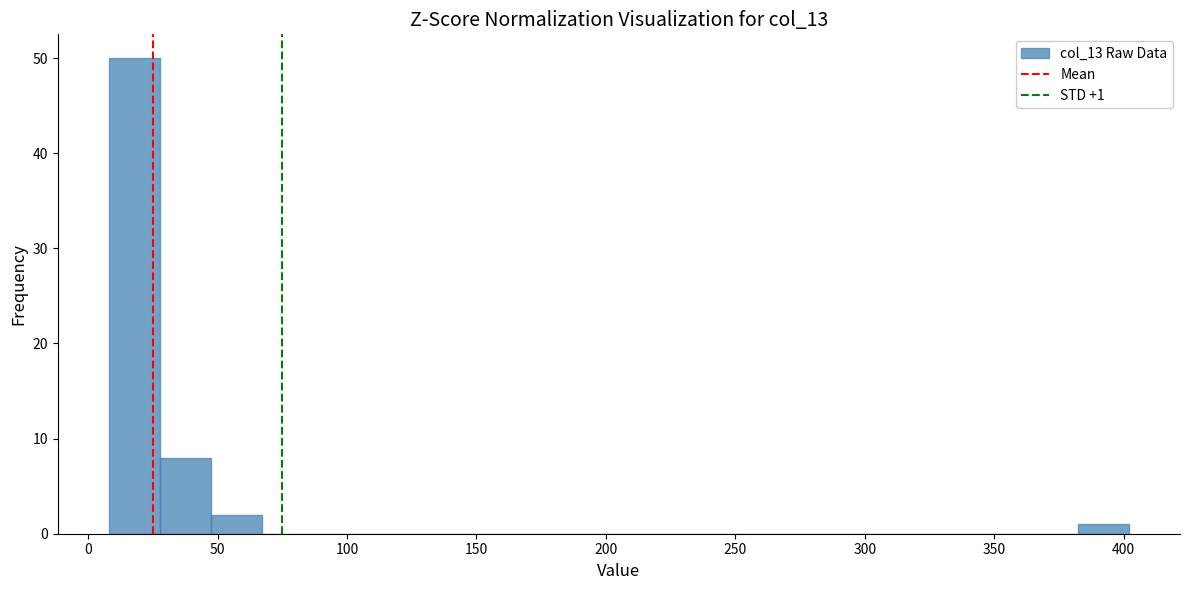

Around what value on the x-axis is the tallest bar? Give the approximate position of its centre, as read against the axis.

20